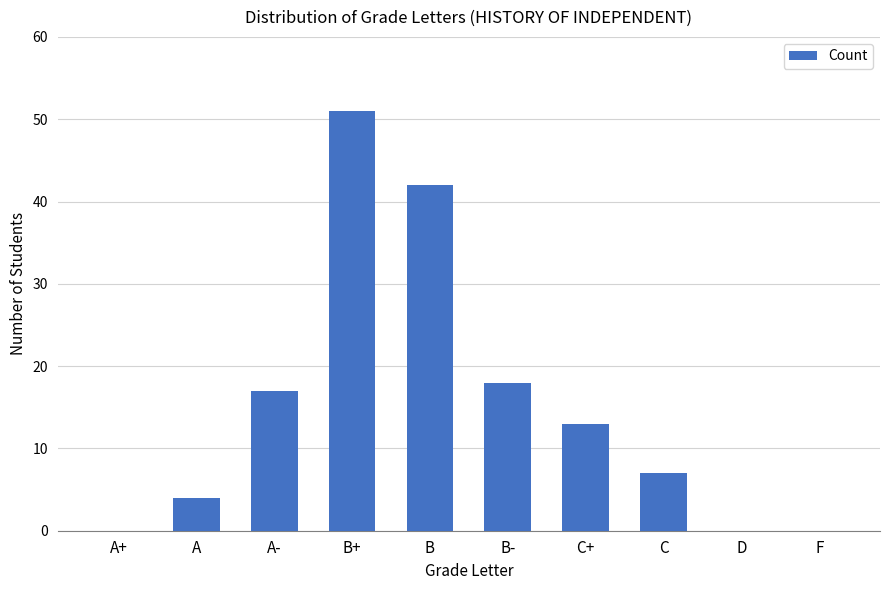

Reading right to left, list all the values displayed in this chart.

0	0	7	13	18	42	51	17	4	0